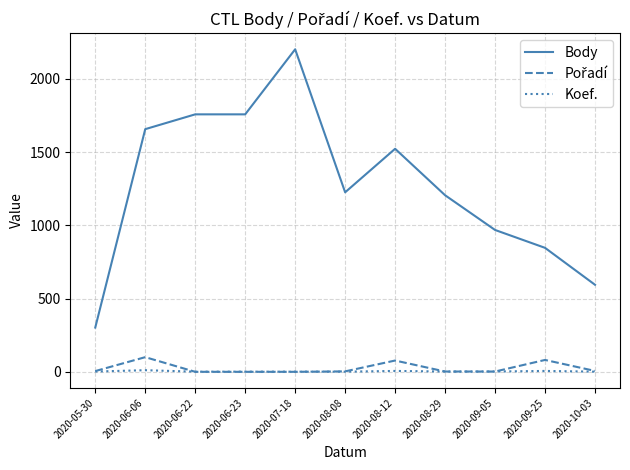

What position from the left is 2020-09-25?

10